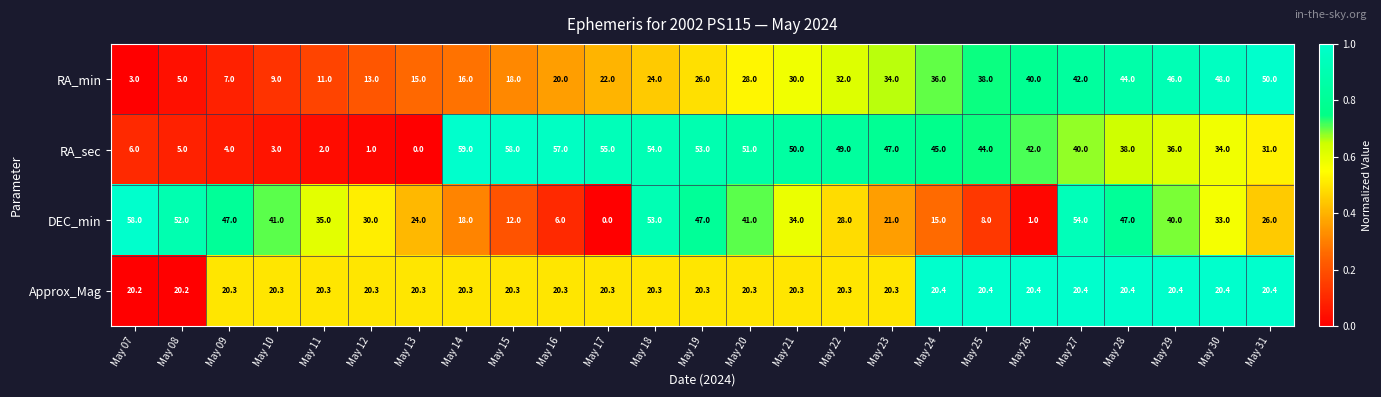

How many categories are shown in the chart?

25